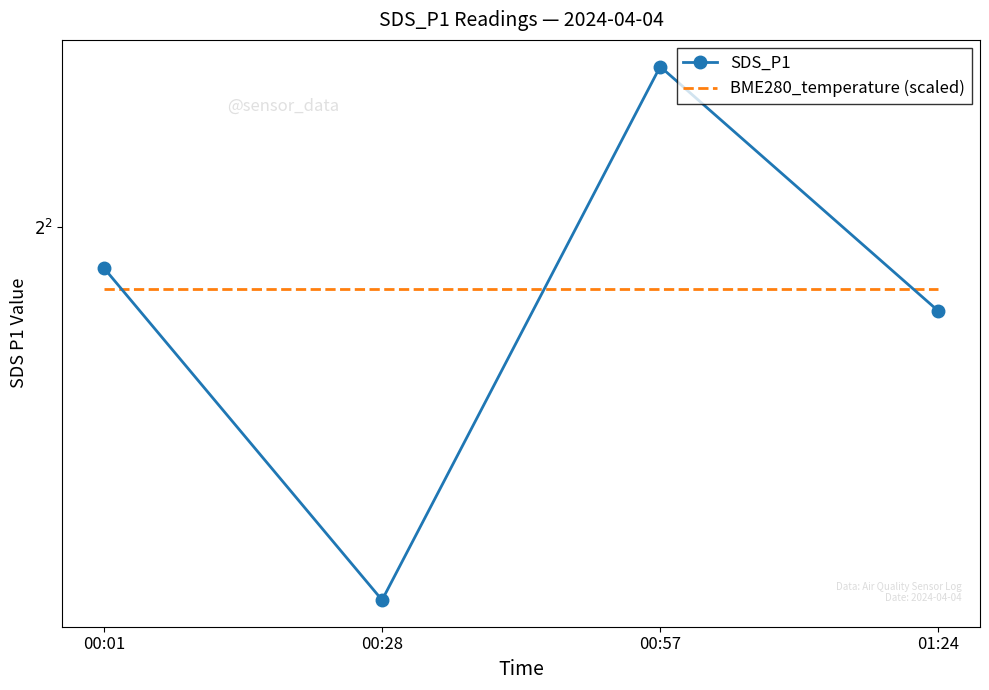

Where is BME280_temperature (scaled) nearest to the value 3?

00:01